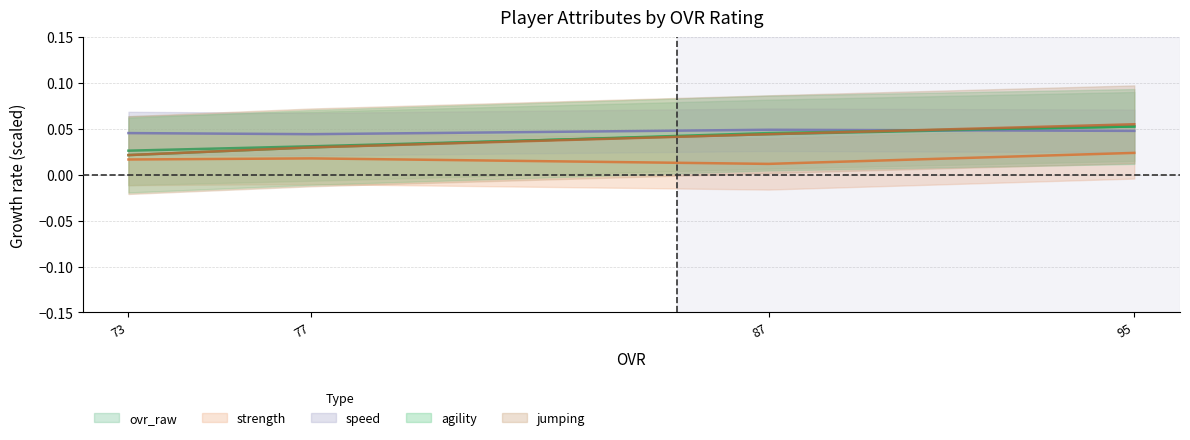

How many interior local valleys does the speed series have?

1